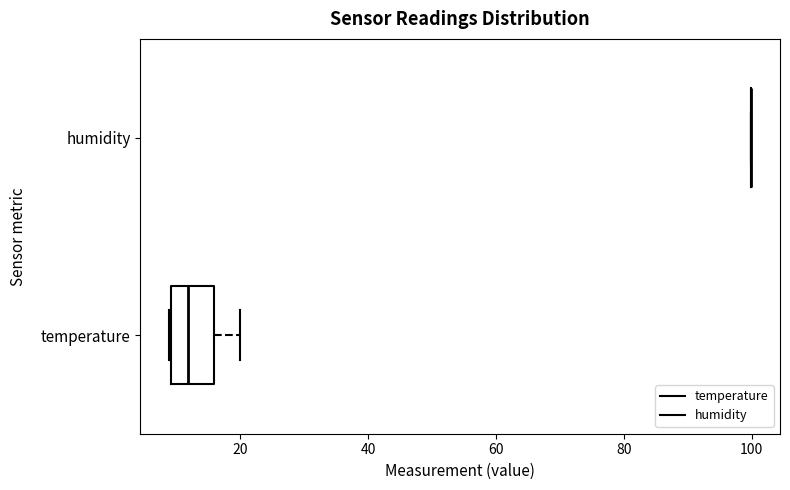

Reading bottom to top, read every box against the x-axis: the position of its median line, the range the box covers, and the ends of its whiskers. The values are not printed on the chart, so give them approximately, as read against the axis.

temperature: median 12, box 10 to 16, whiskers 8 to 20
humidity: box collapsed to a line at 100, whiskers 100 to 100